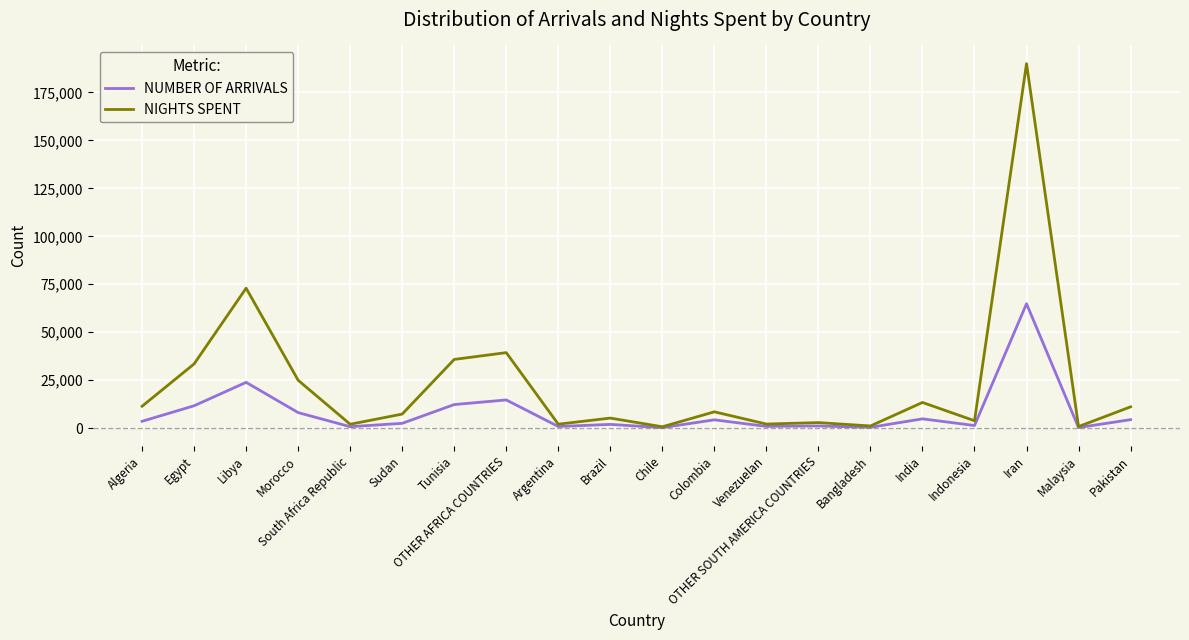

What is the difference between the maximum and second lowest values in the NUMBER OF ARRIVALS series?

64509